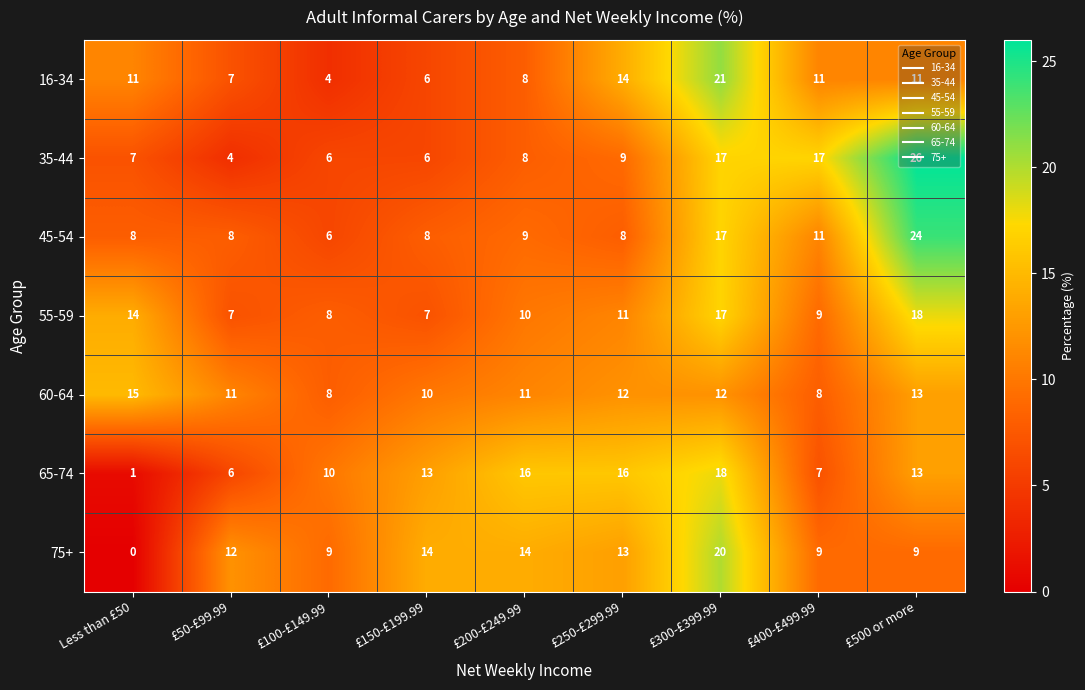

At which category is the sum across all series the highest?

£300-£399.99